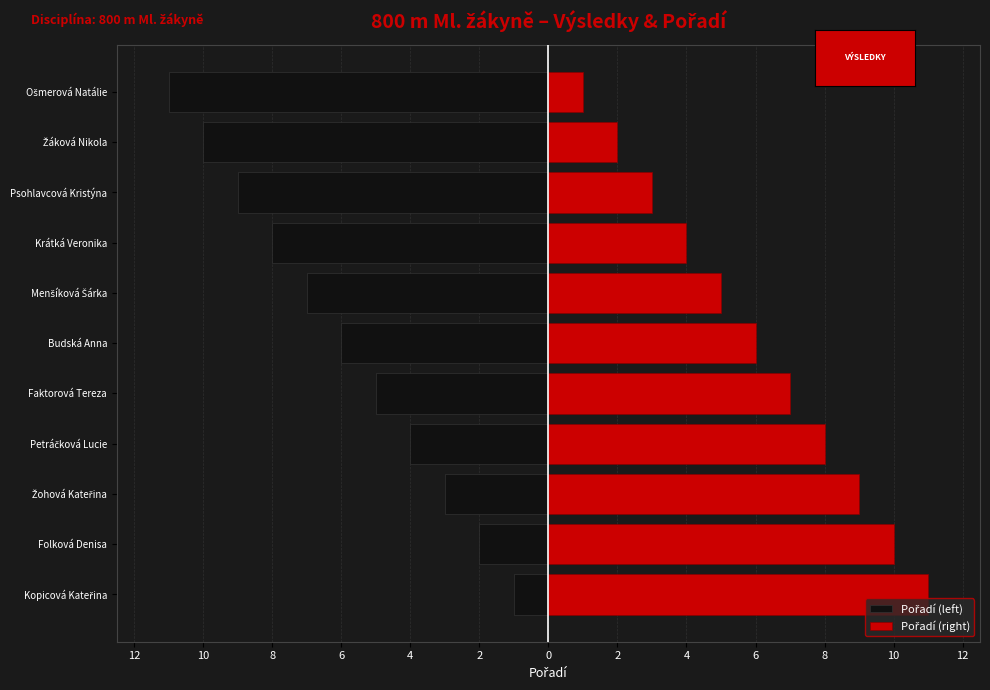

List the series in order of their overall mean, lowest first.

Pořadí (left), Pořadí (right)